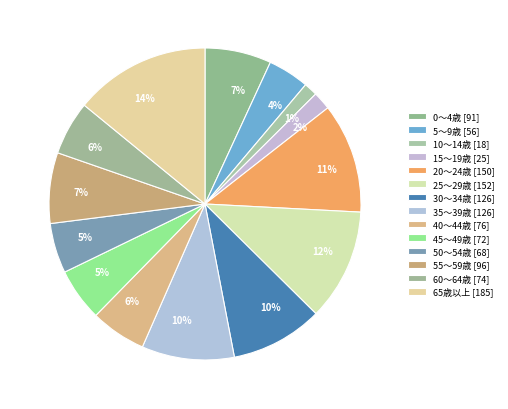

To the nearest percent, what is the combined percentage of 45～49歳 and 35～39歳?

15%